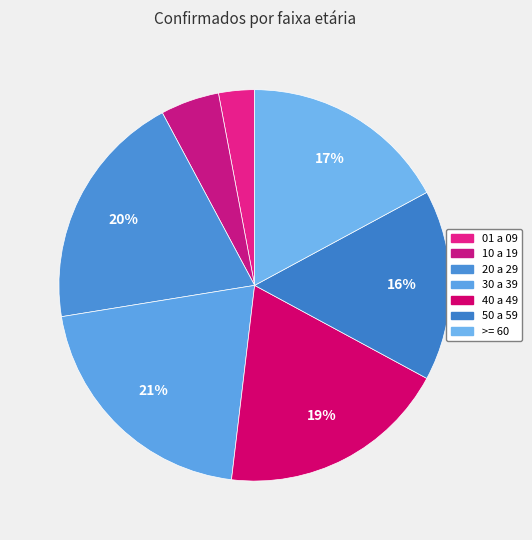

What is the ratio of the value at >= 60 to the value at 30 a 39?

0.8